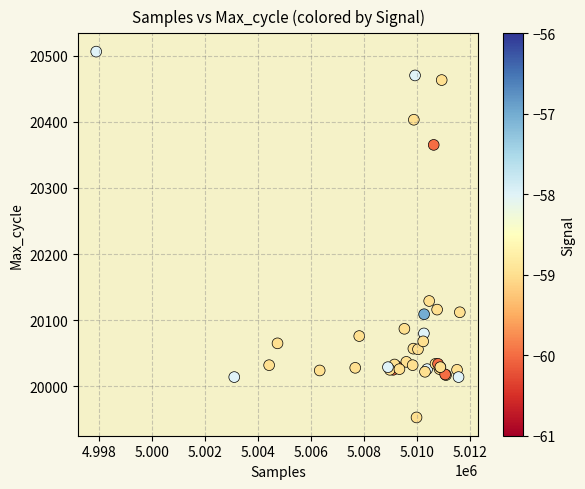

What Y value in the scatter plot is closest to 20229?

20129